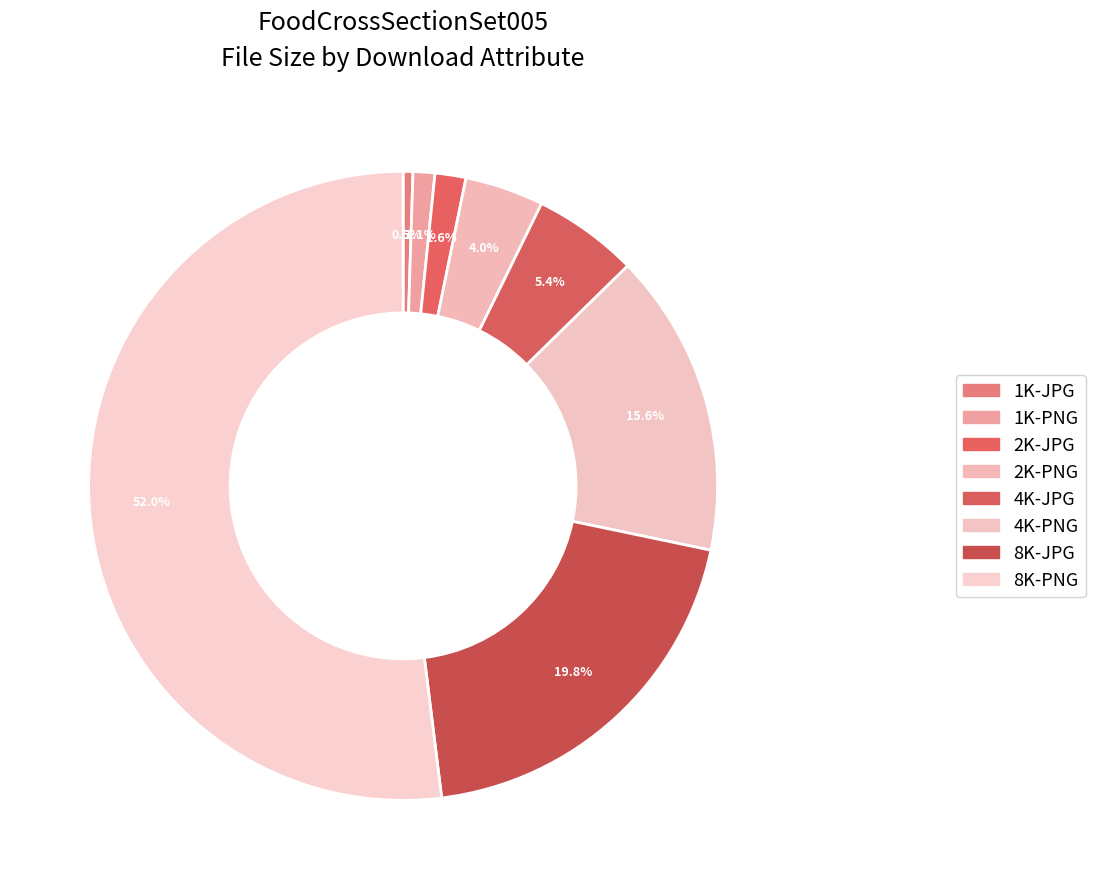

Count the number of slices in the pie.

8